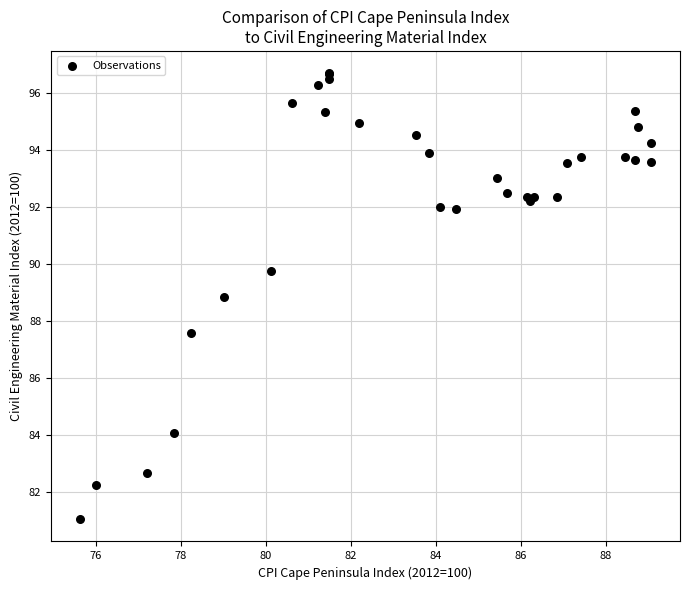

What Y value in the scatter plot is closest to 88?

87.6